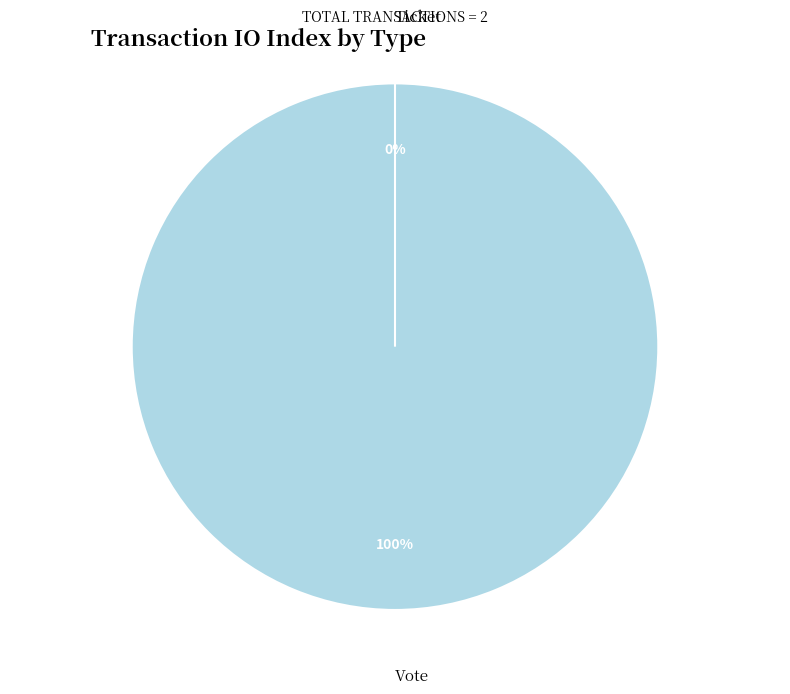

To the nearest percent, what is the difference between the Ticket (io_index=0) and Vote (io_index=1) slice percentages?

100%